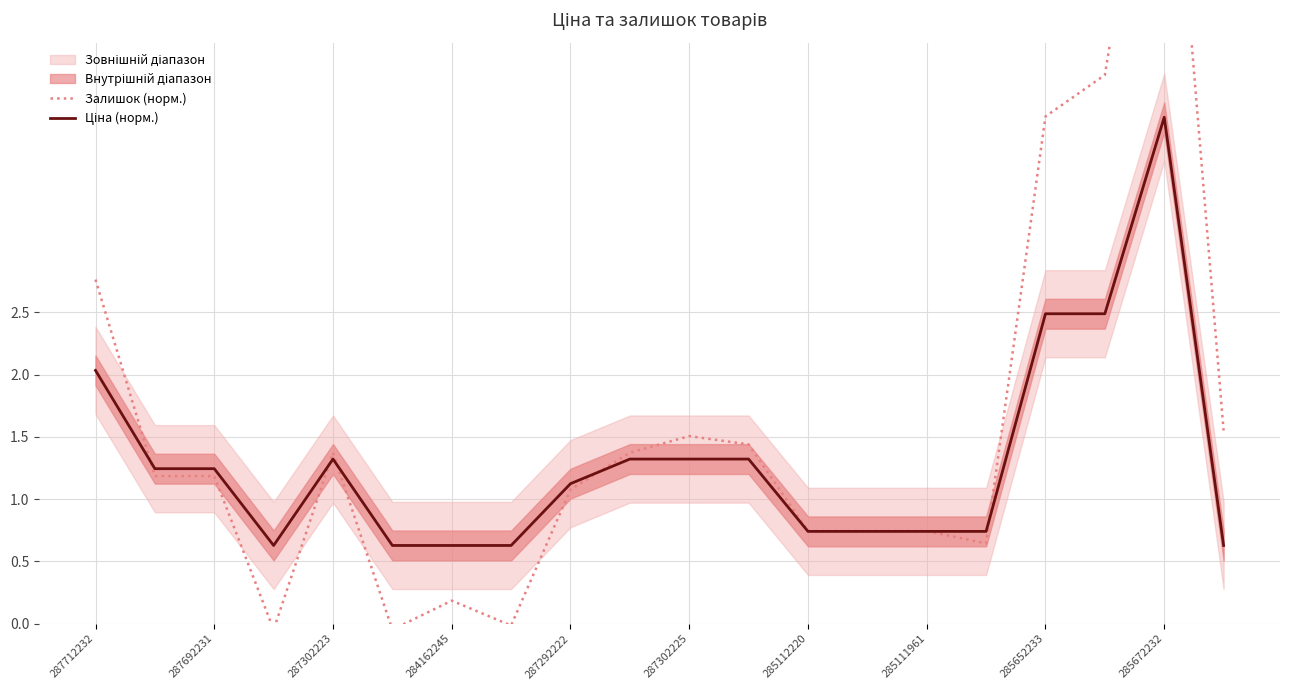

Which series has the largest range (max minus min)?

Залишок (норм.)